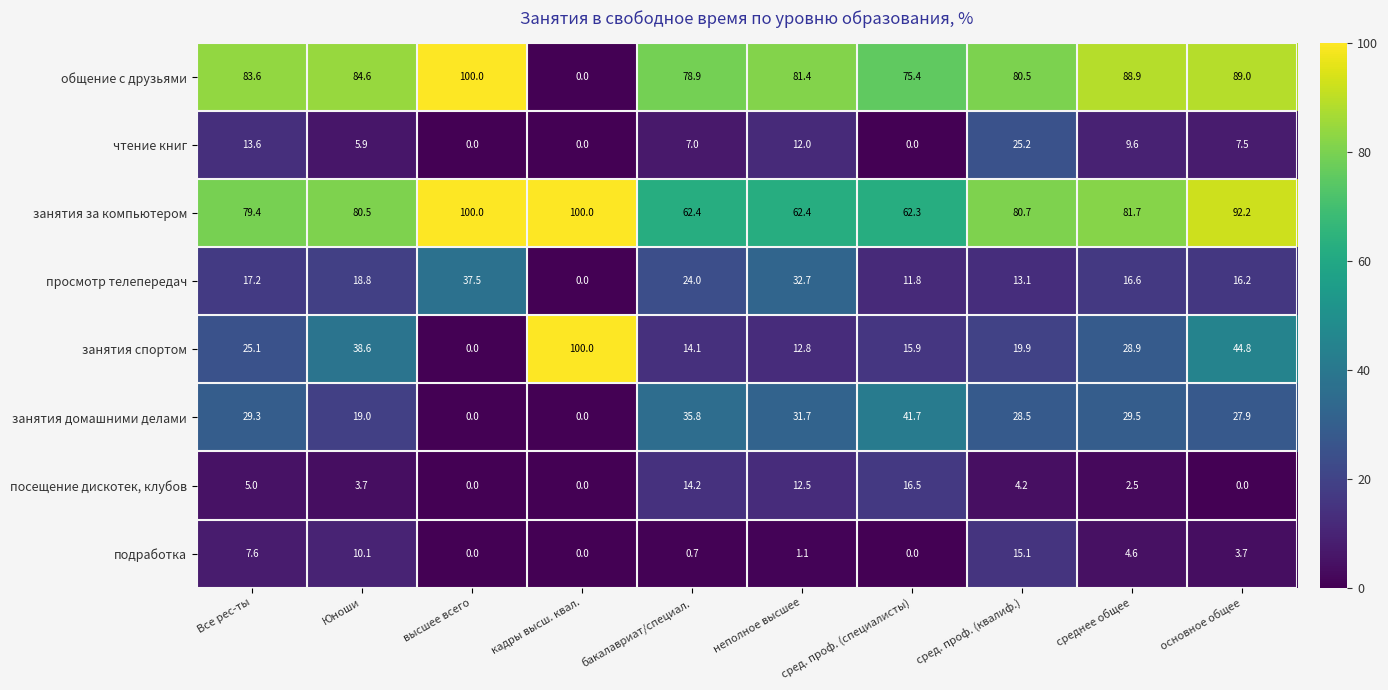

What is the difference between the maximum and minimum values in the занятия домашними делами series?

41.7